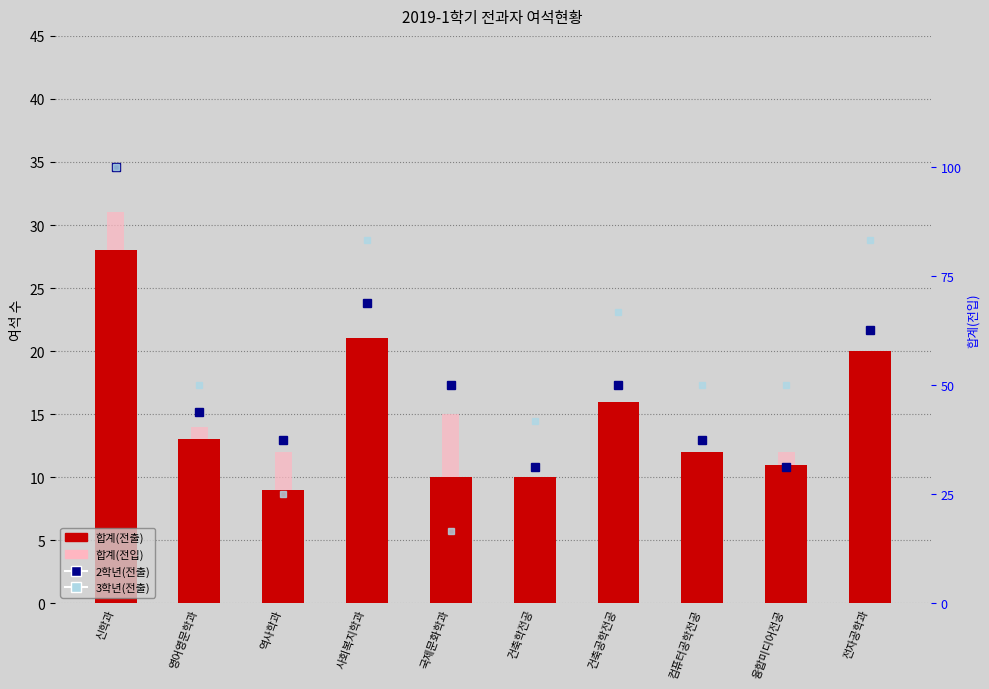

Which category has the highest value in the 합계(전출) series?

신학과